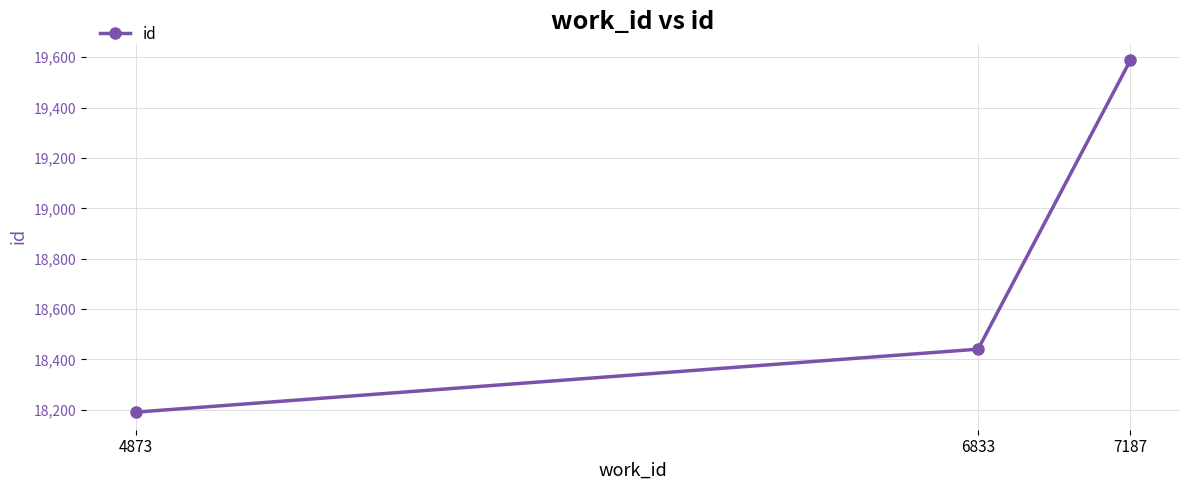

What is the minimum value shown in the chart?

18191